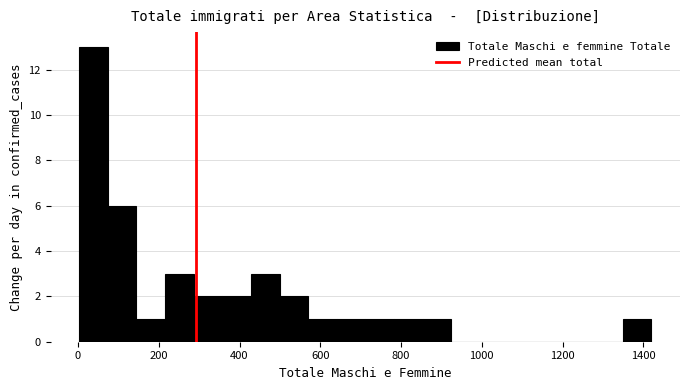

Read against the x-axis, roughly where is the centre of the tallest bar?

40